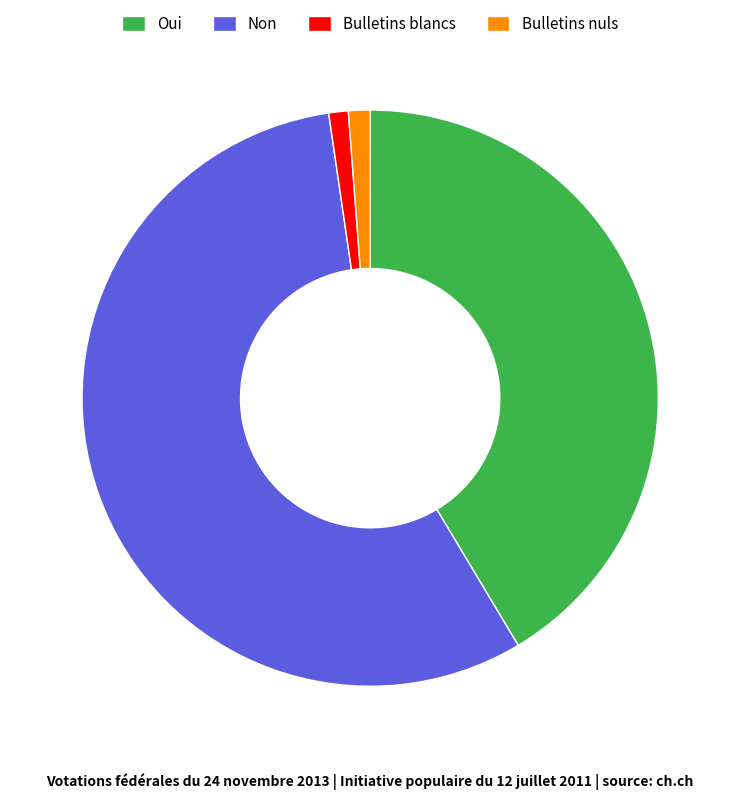

Do Bulletins blancs and Non together represent more than half of the pie?

Yes